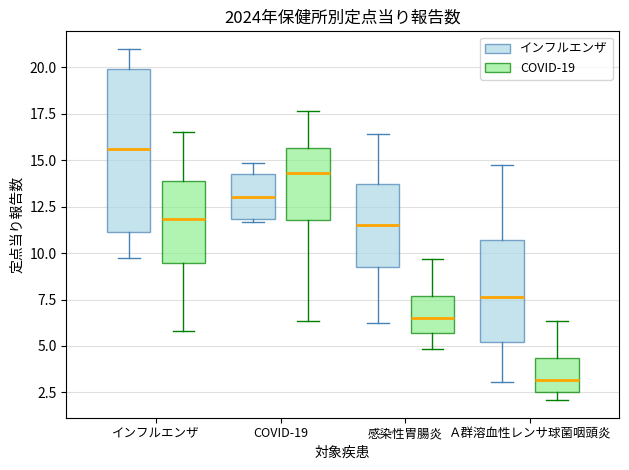

Which box is the tallest, from its lower edge to its upper edge?

インフルエンザ (インフルエンザ)